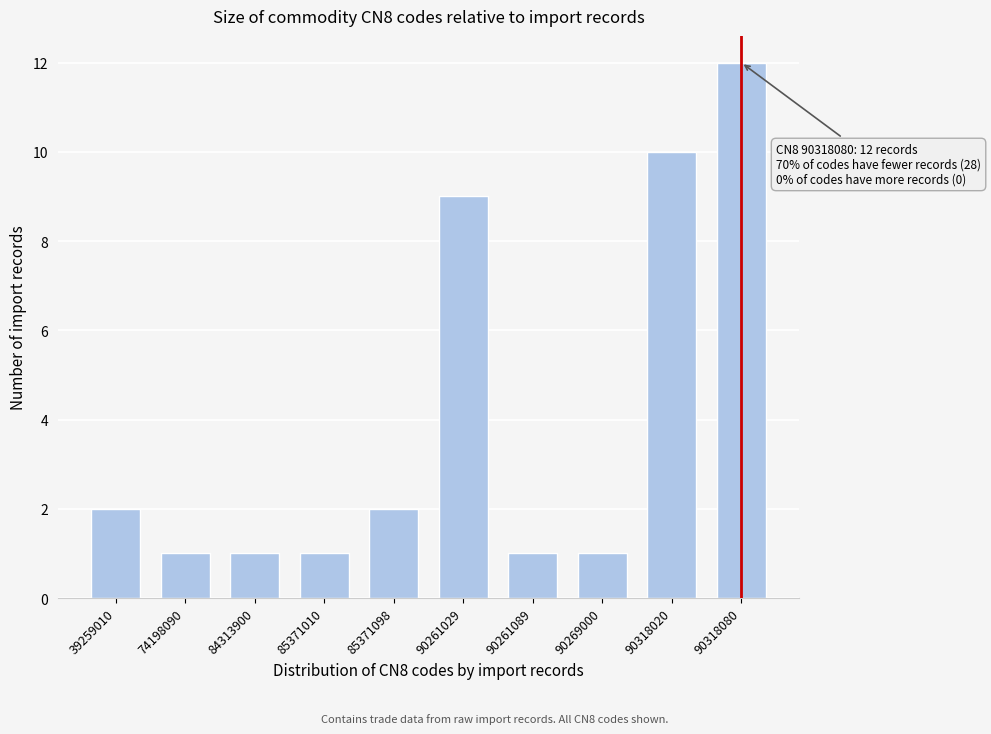

Reading left to right, list all the values displayed in this chart.

2	1	1	1	2	9	1	1	10	12